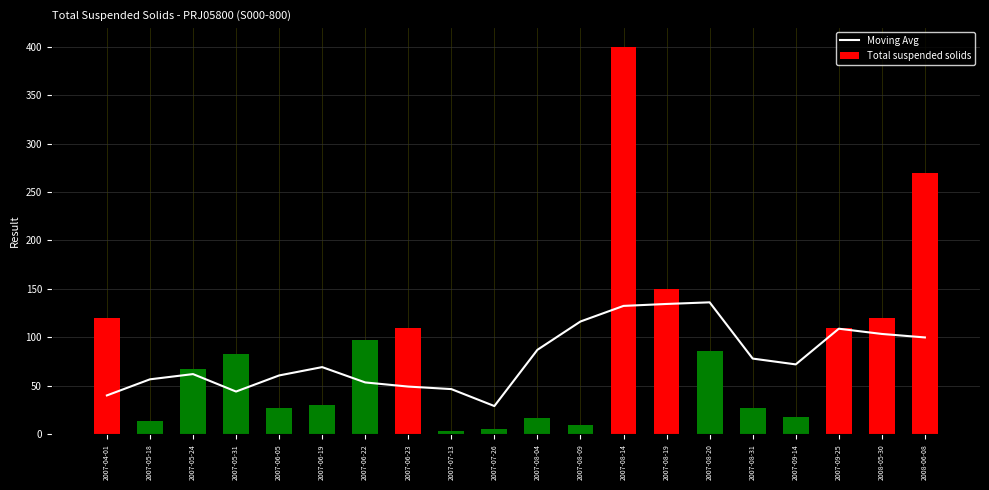

What is the label of the 17th bar from the left?

2007-09-14